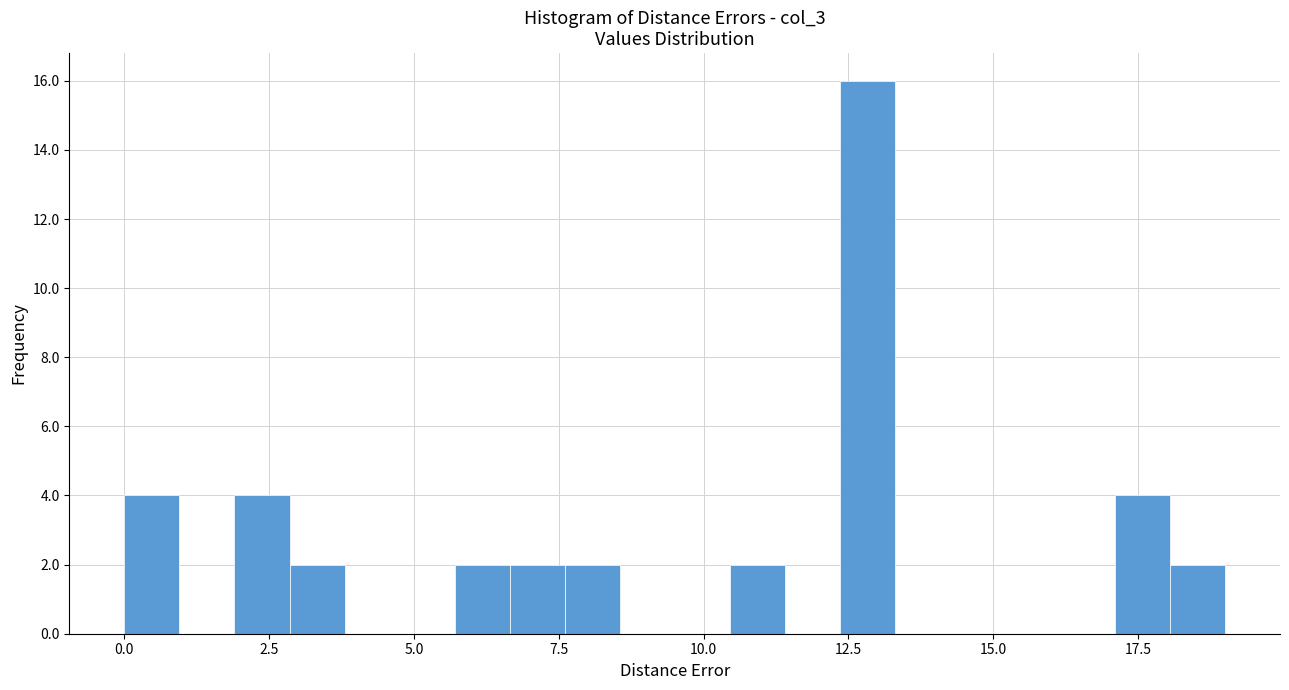

Around what value on the x-axis is the tallest bar? Give the approximate position of its centre, as read against the axis.

13.0